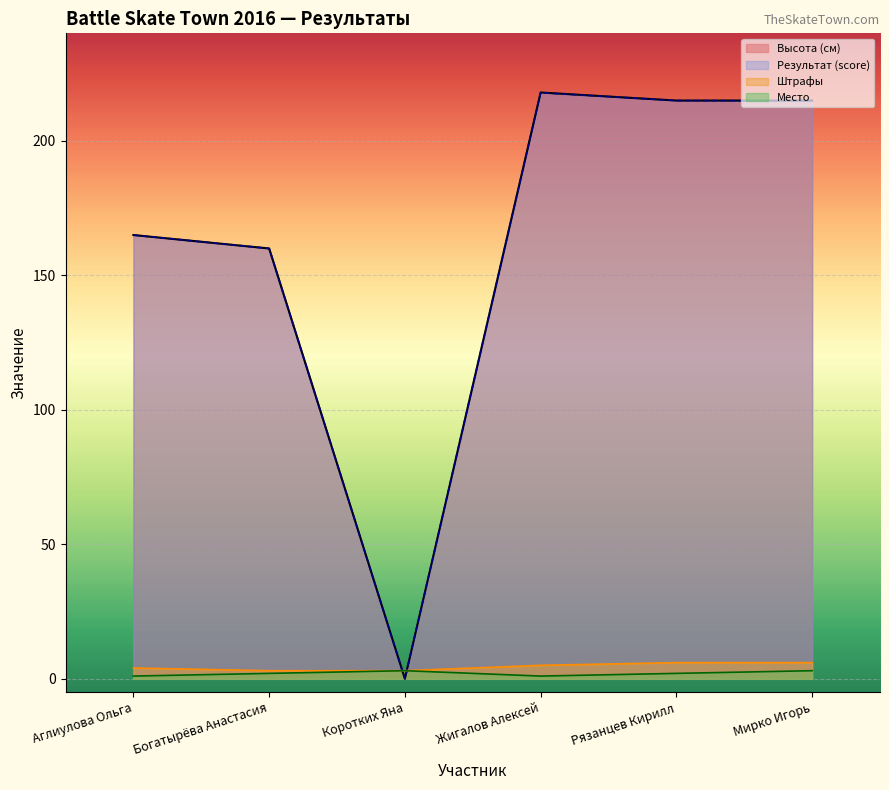

Reading left to right, transcribe all the data shown in this chart.

Высота (см) line: 165.0	160.0	0.0	218.0	215.0	215.0
Результат (score) line: 165.0	160.0	0.0	217.9	215.0	214.9
Штрафы line: 4.0	3.0	3.0	5.0	6.0	6.0
Место line: 1.0	2.0	3.0	1.0	2.0	3.0